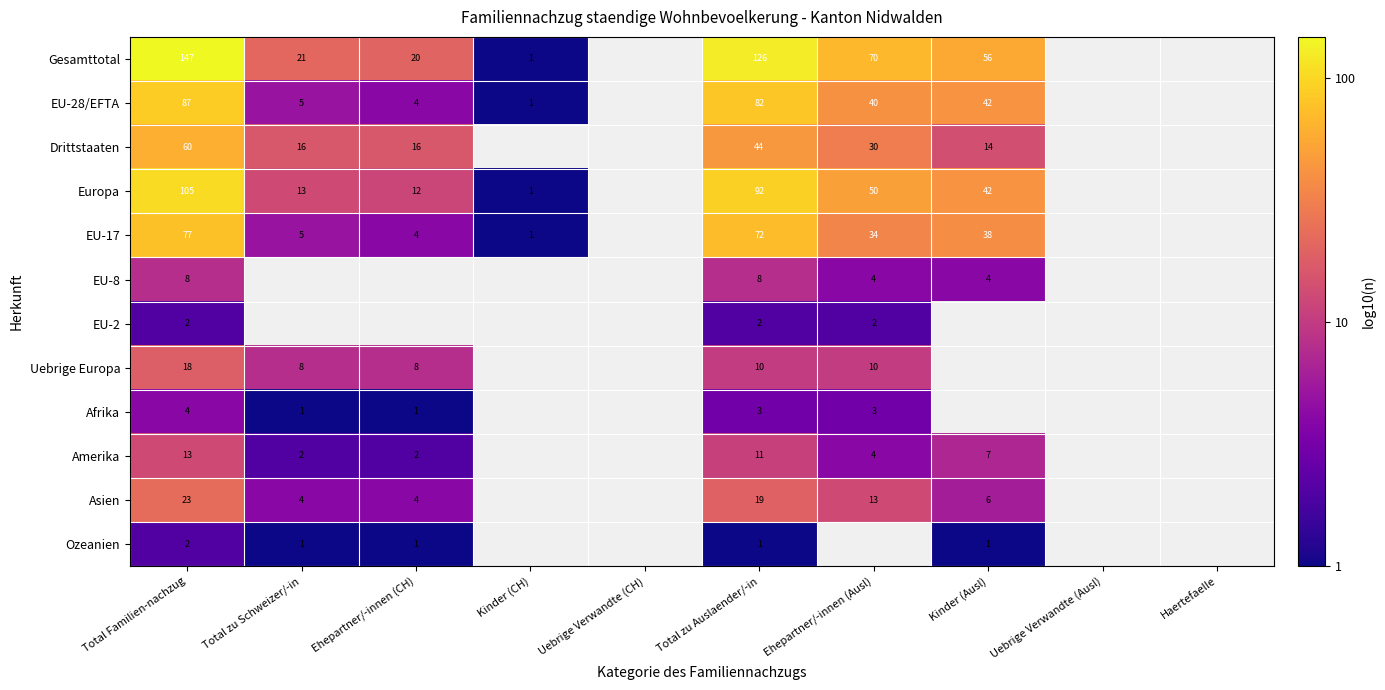

Is the value of Asien at Ehepartner/-innen (CH) greater than the value of EU-28/EFTA at Kinder (Ausl)?

No